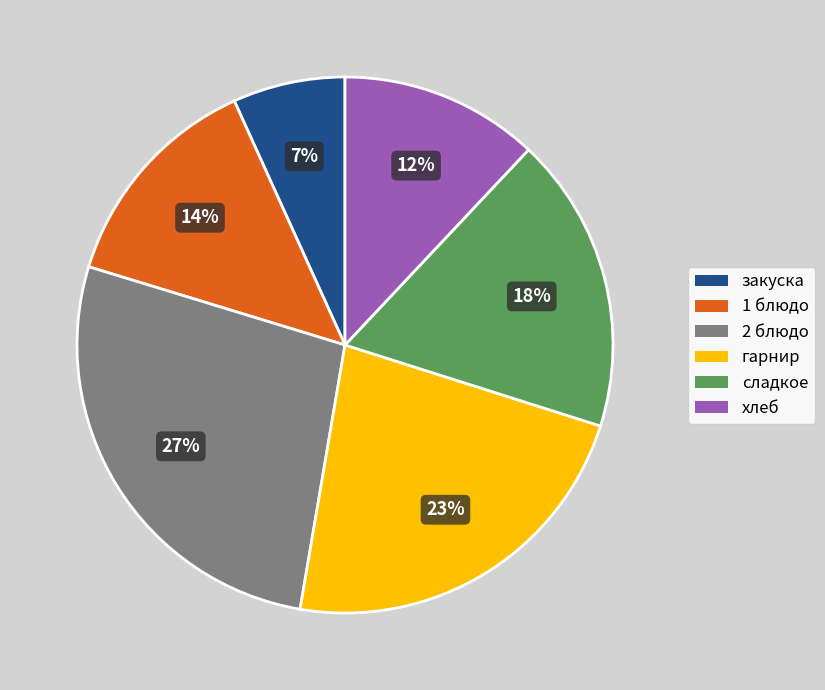

True or false: закуска accounts for 7% of the total.

True